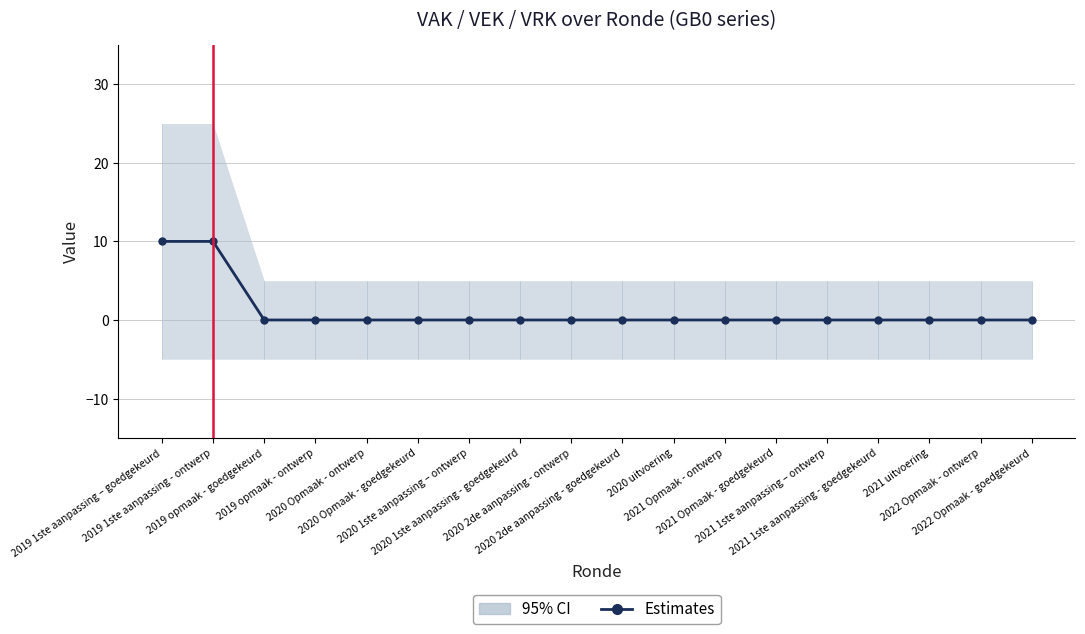

What is the sum of all values?

20